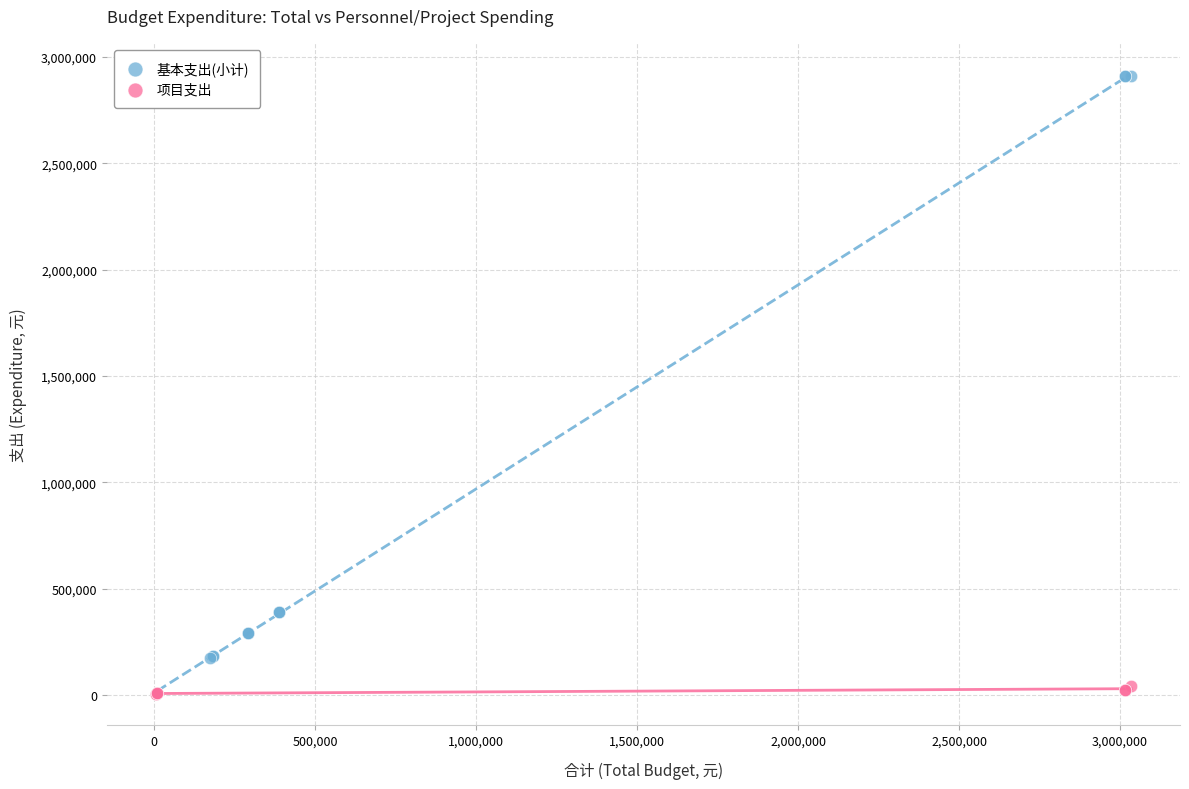

Which series contains the highest Y value?

基本支出(小计)